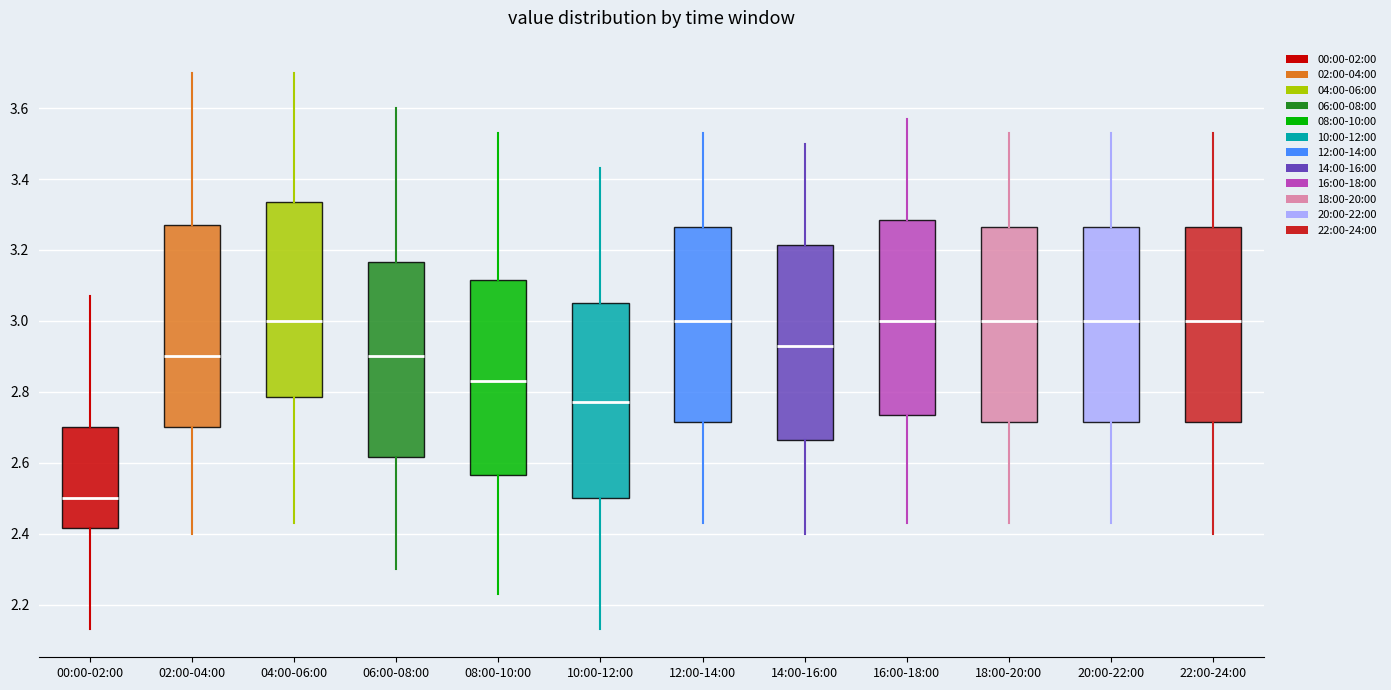

Reading left to right, read every box against the y-axis: the position of its median line, the range the box covers, and the ends of its whiskers. The values are not printed on the chart, so give them approximately, as read against the axis.

00:00-02:00: median 2.50, box 2.42 to 2.70, whiskers 2.14 to 3.08
02:00-04:00: median 2.90, box 2.70 to 3.28, whiskers 2.40 to 3.70
04:00-06:00: median 3.00, box 2.78 to 3.34, whiskers 2.44 to 3.70
06:00-08:00: median 2.90, box 2.62 to 3.16, whiskers 2.30 to 3.60
08:00-10:00: median 2.84, box 2.56 to 3.12, whiskers 2.24 to 3.54
10:00-12:00: median 2.78, box 2.50 to 3.06, whiskers 2.14 to 3.44
12:00-14:00: median 3.00, box 2.72 to 3.26, whiskers 2.44 to 3.54
14:00-16:00: median 2.94, box 2.66 to 3.22, whiskers 2.40 to 3.50
16:00-18:00: median 3.00, box 2.74 to 3.28, whiskers 2.44 to 3.58
18:00-20:00: median 3.00, box 2.72 to 3.26, whiskers 2.44 to 3.54
20:00-22:00: median 3.00, box 2.72 to 3.26, whiskers 2.44 to 3.54
22:00-24:00: median 3.00, box 2.72 to 3.26, whiskers 2.40 to 3.54